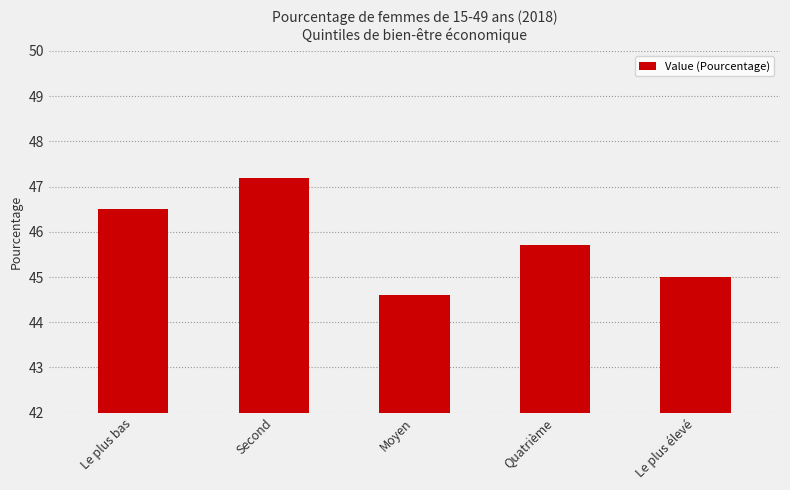

What is the minimum value shown in the chart?

44.6